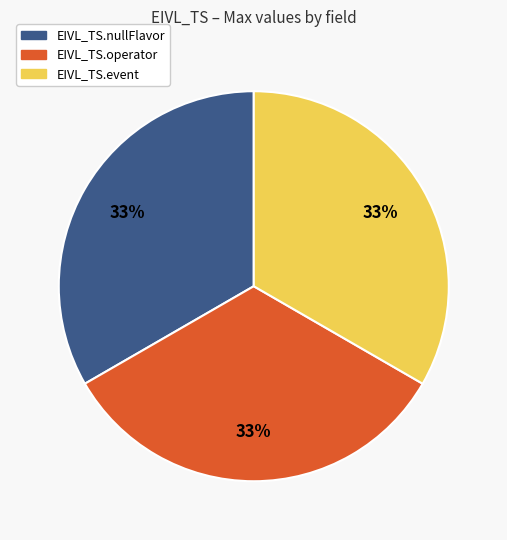

Does any single category account for the majority?

No